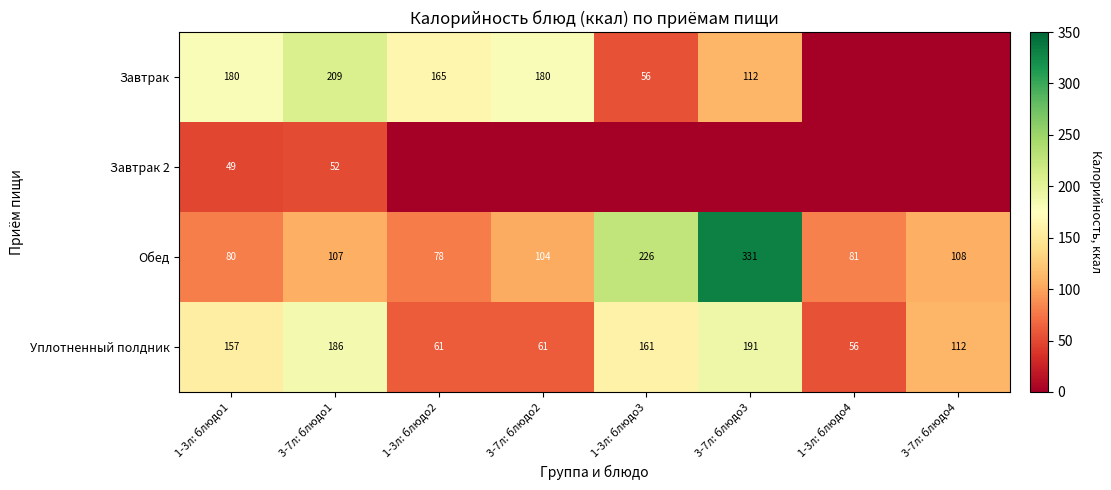

What is the difference between the highest and lowest values at 1-3л: блюдо1?

131